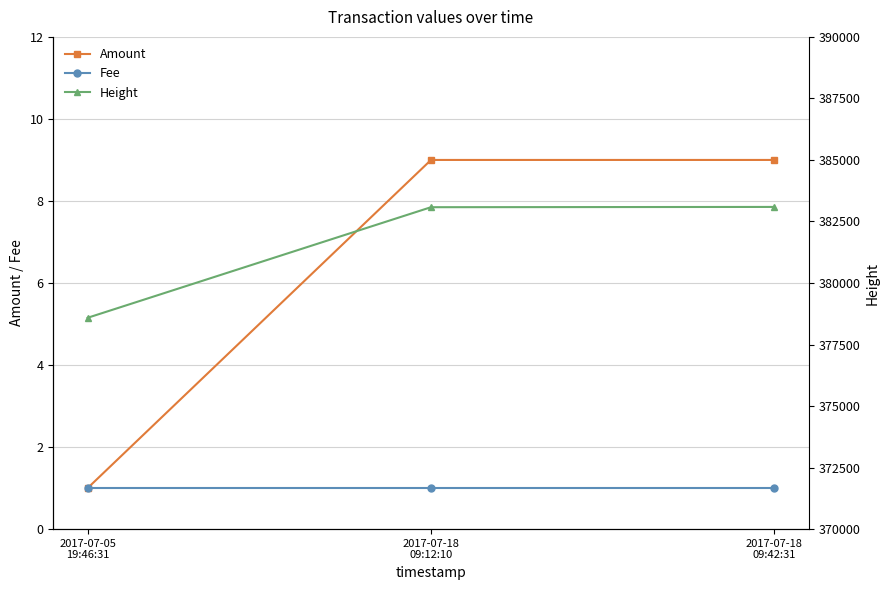

How many categories are shown in the chart?

3